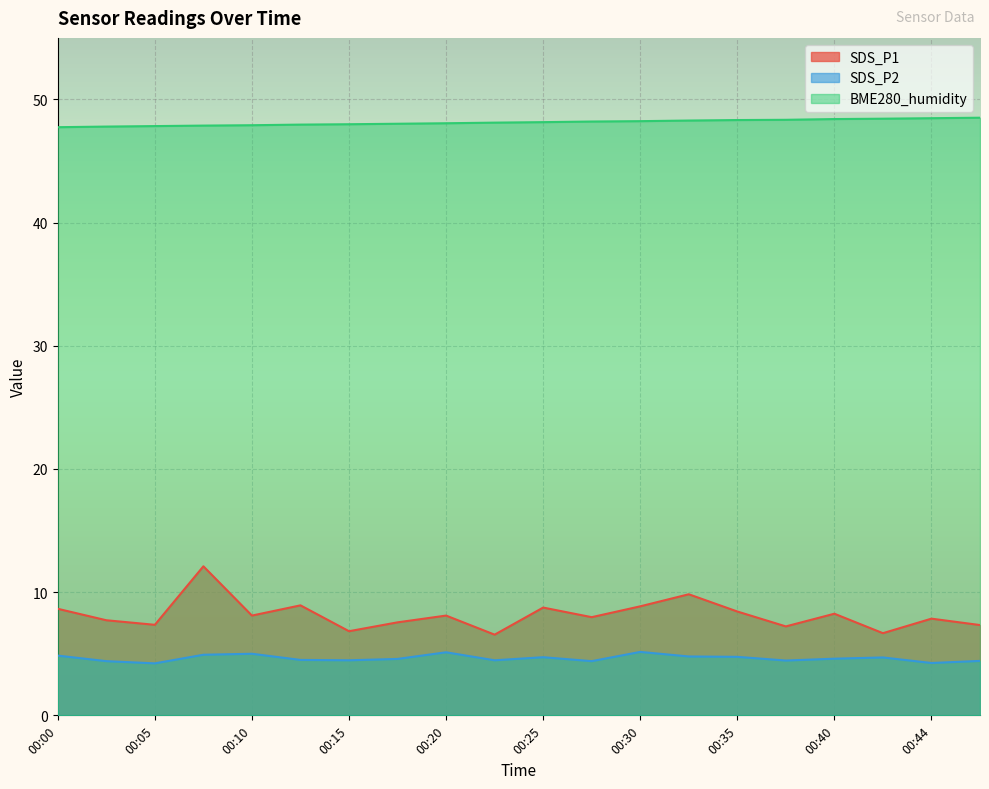

In SDS_P1, how many points are higher than both neighbors (excluding endpoints)?

7